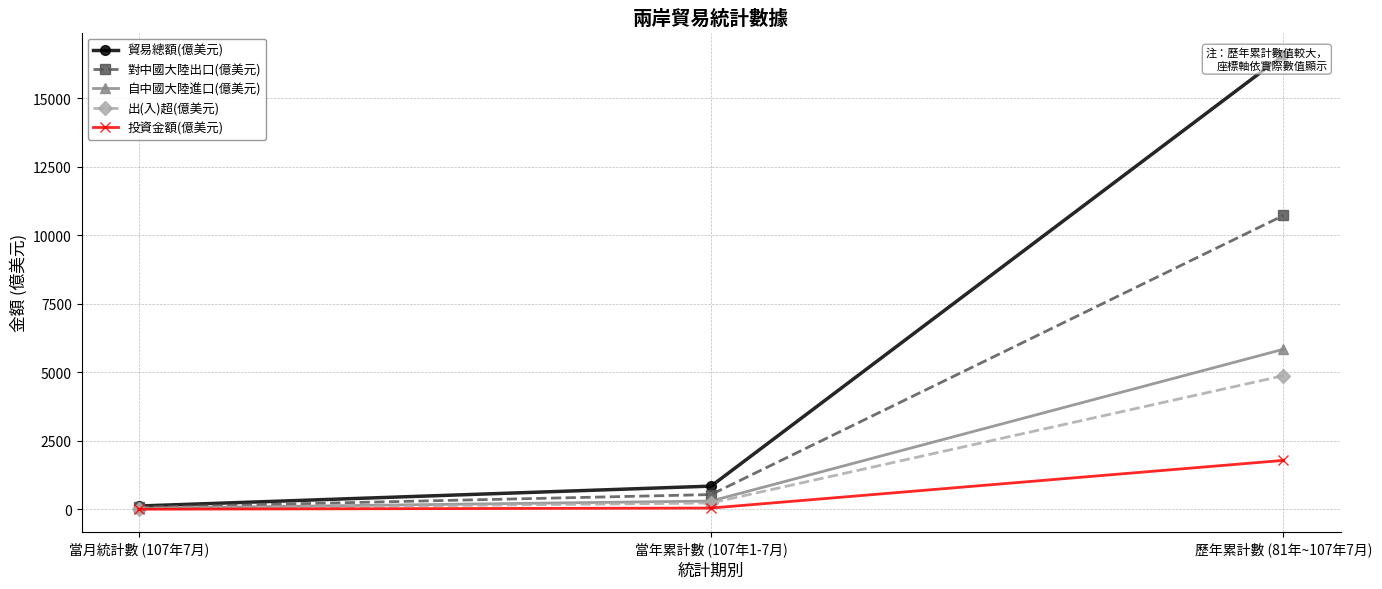

What is the average value of the 投資金額(億美元) series?

617.5